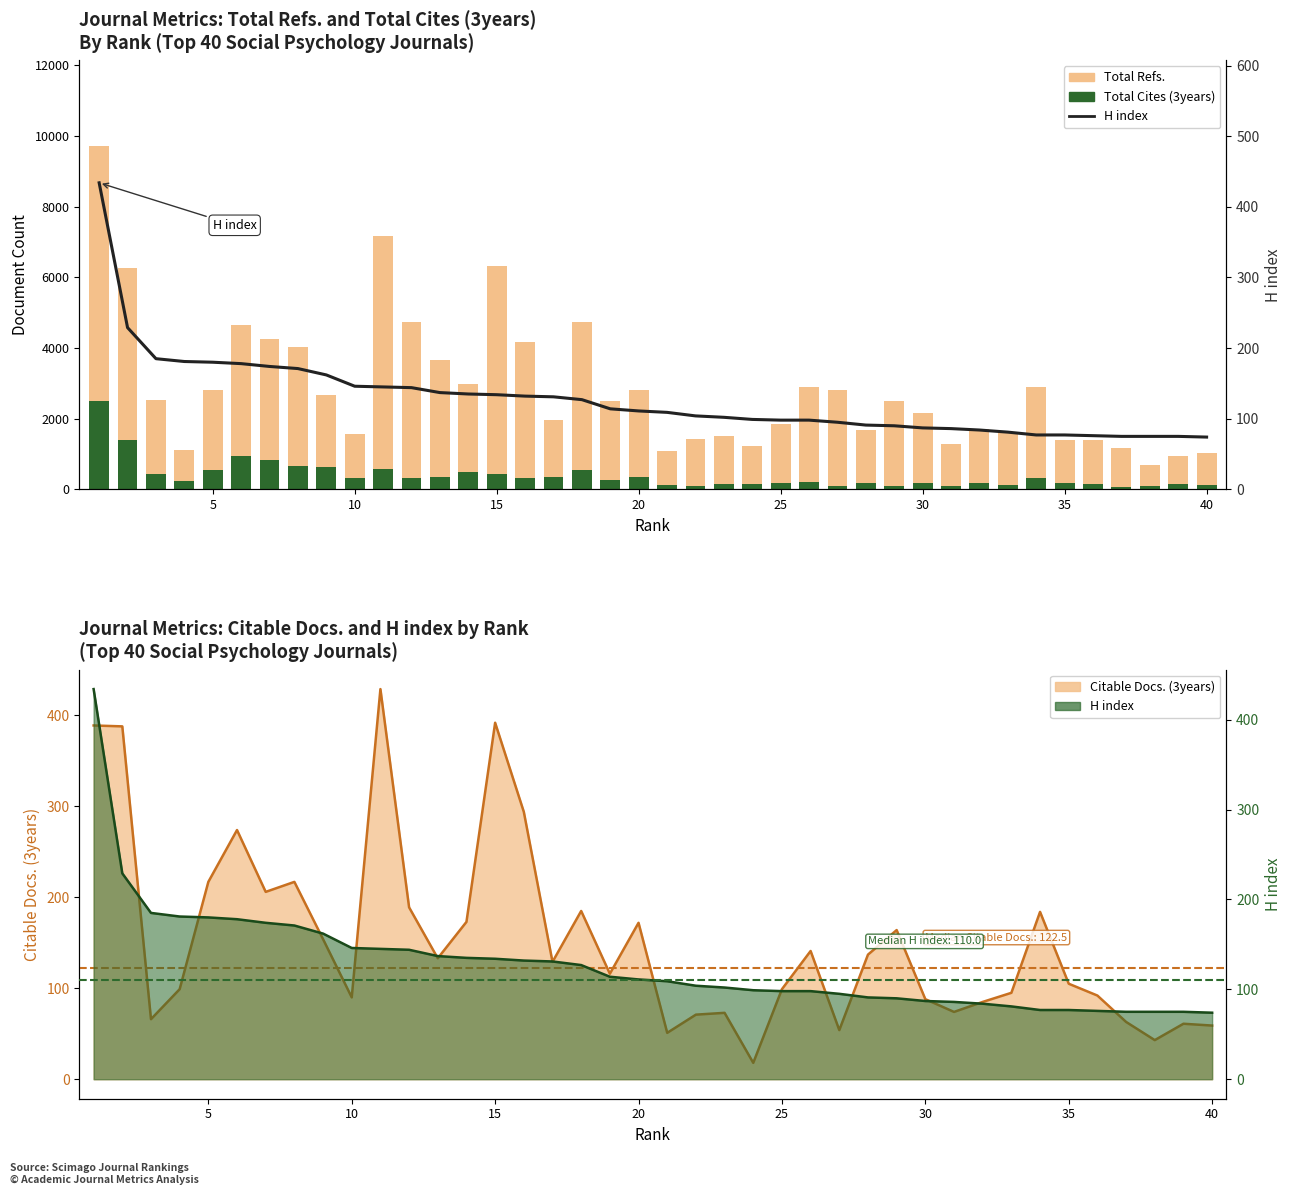

What are all the series names shown in the legend?

Total Refs., Total Cites (3years), H index